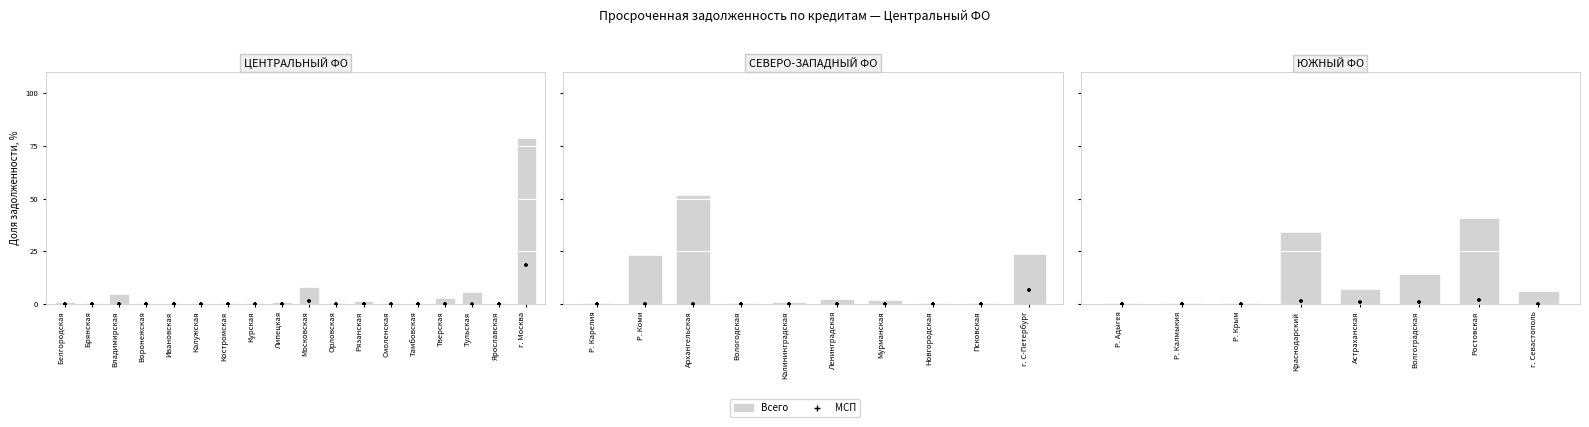

What are all the series names shown in the legend?

Всего, МСП